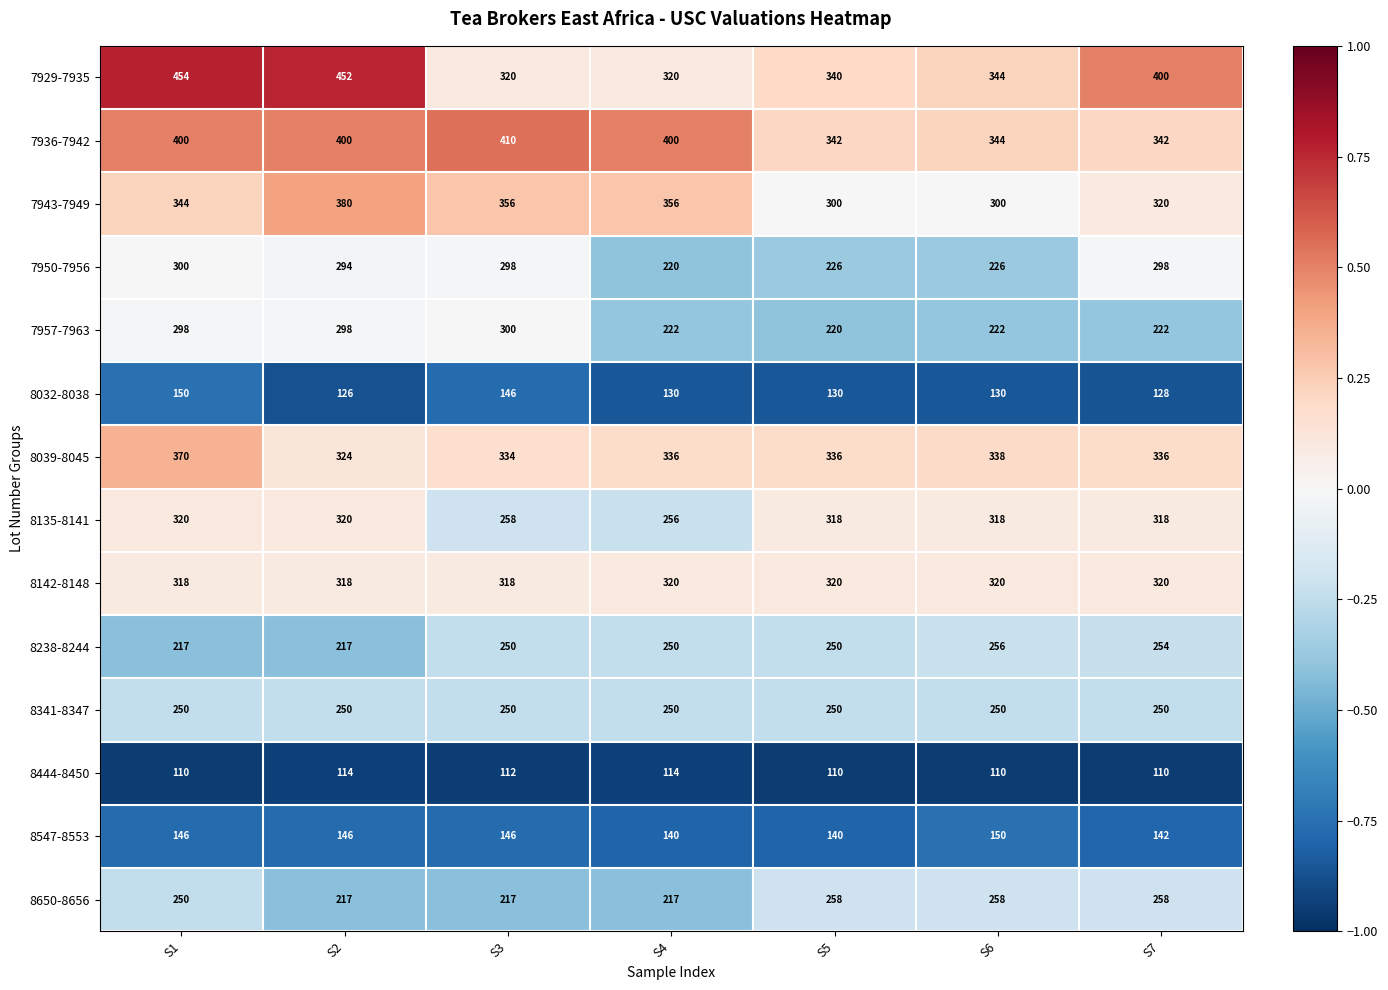

Which label corresponds to the largest value in the chart?

S1